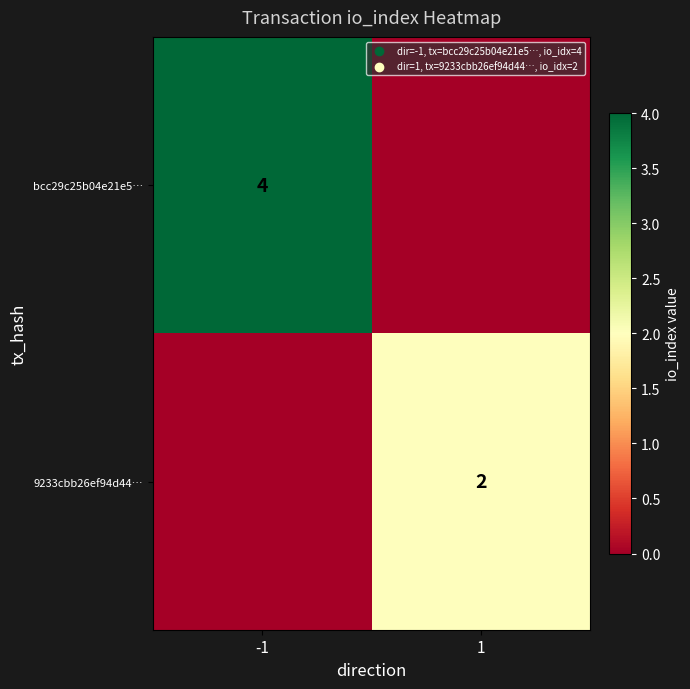

At which category is the sum across all series the highest?

-1